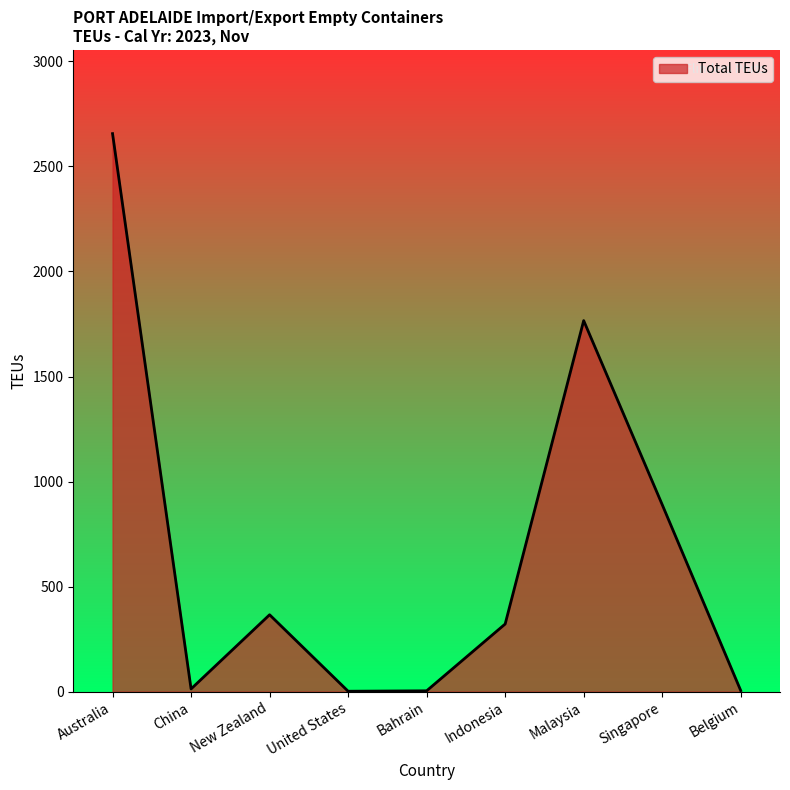

Count the number of categories in the chart.

9